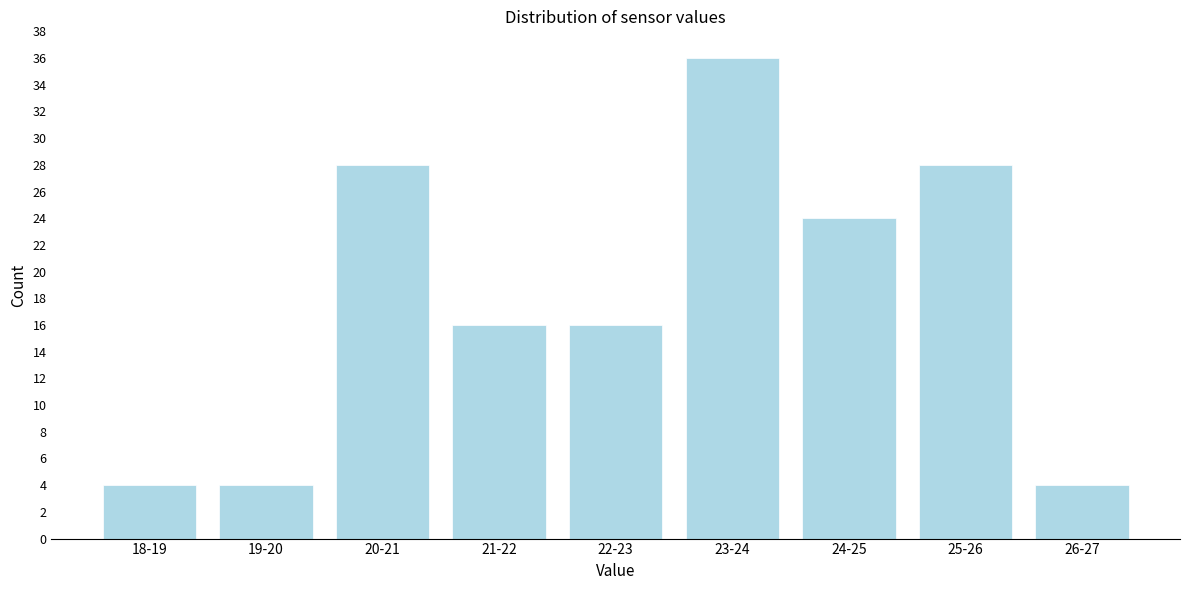

Reading left to right, extract all data points from this chart.

18-19=4	19-20=4	20-21=28	21-22=16	22-23=16	23-24=36	24-25=24	25-26=28	26-27=4